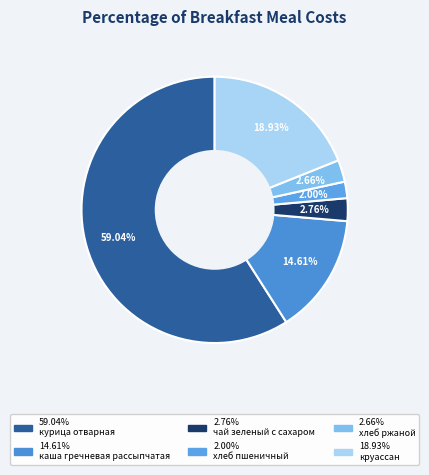

How many slices are in this pie chart?

6